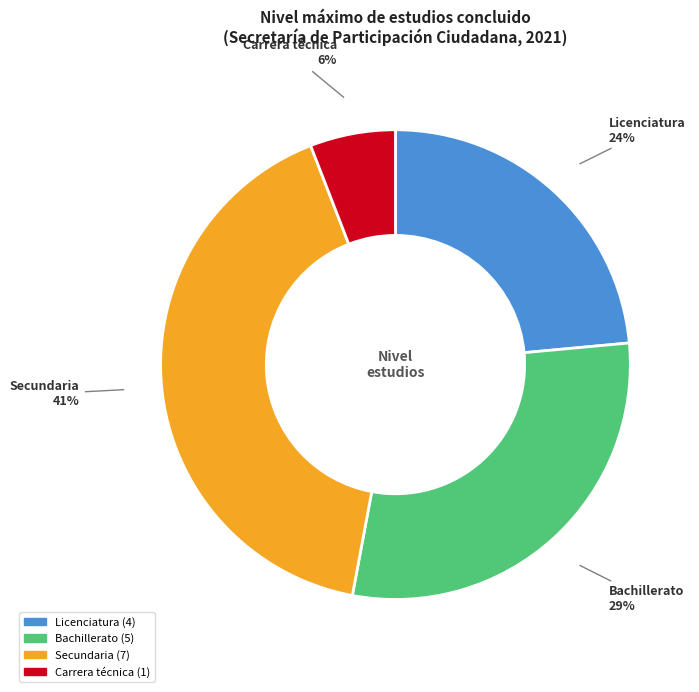

To the nearest percent, what is the difference between the largest and smallest slice percentages?

35%